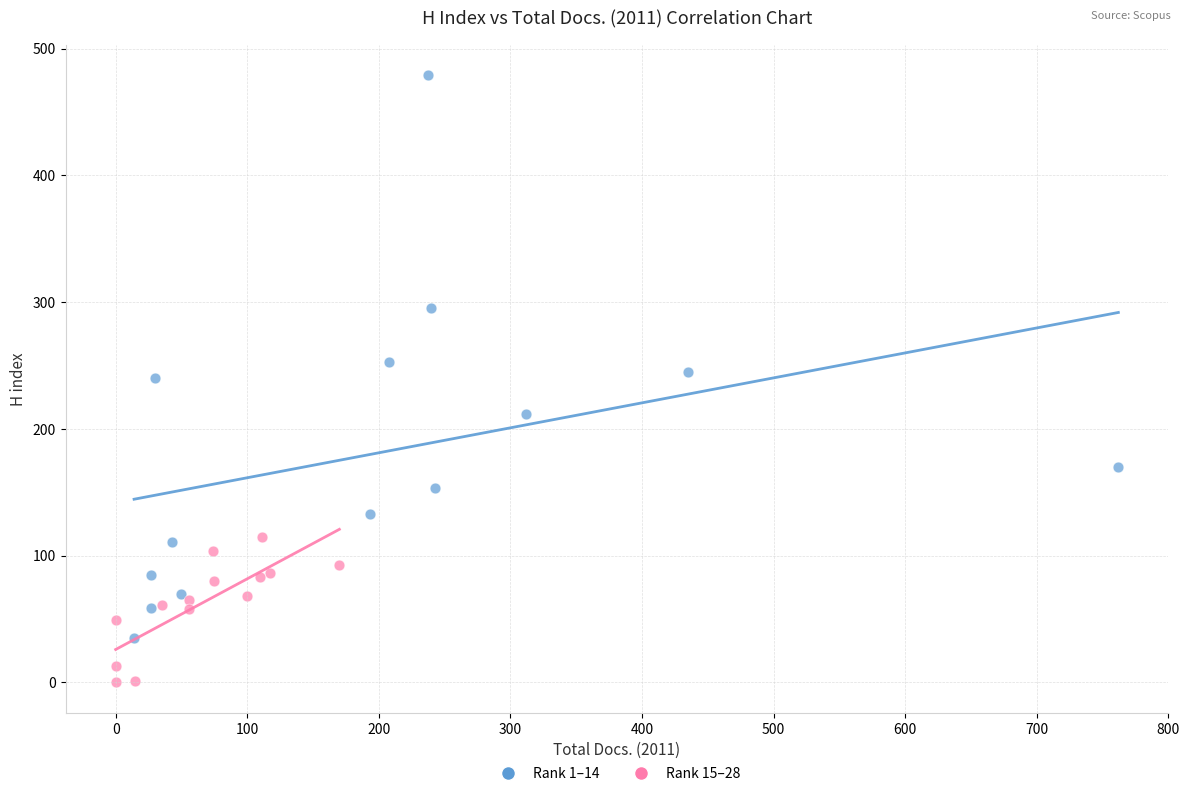

Which series reaches the maximum Y coordinate?

Rank 1–14